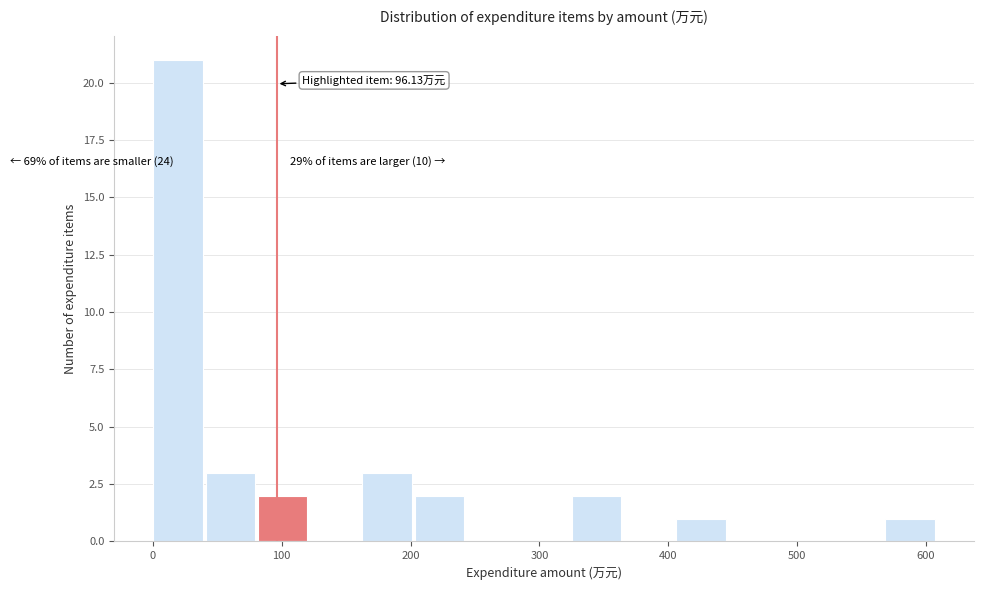

Over which range of the x-axis is the bar tallest?

0 to 40